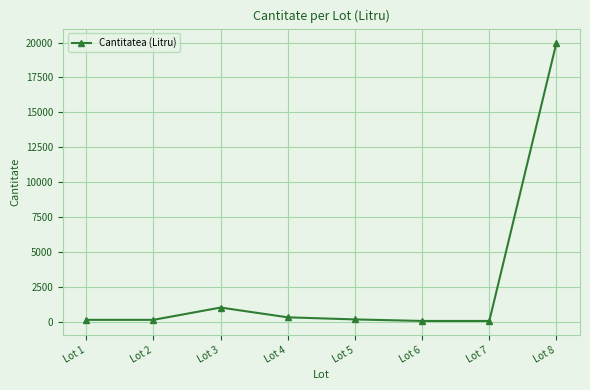

Which label corresponds to the largest value in the chart?

Lot 8